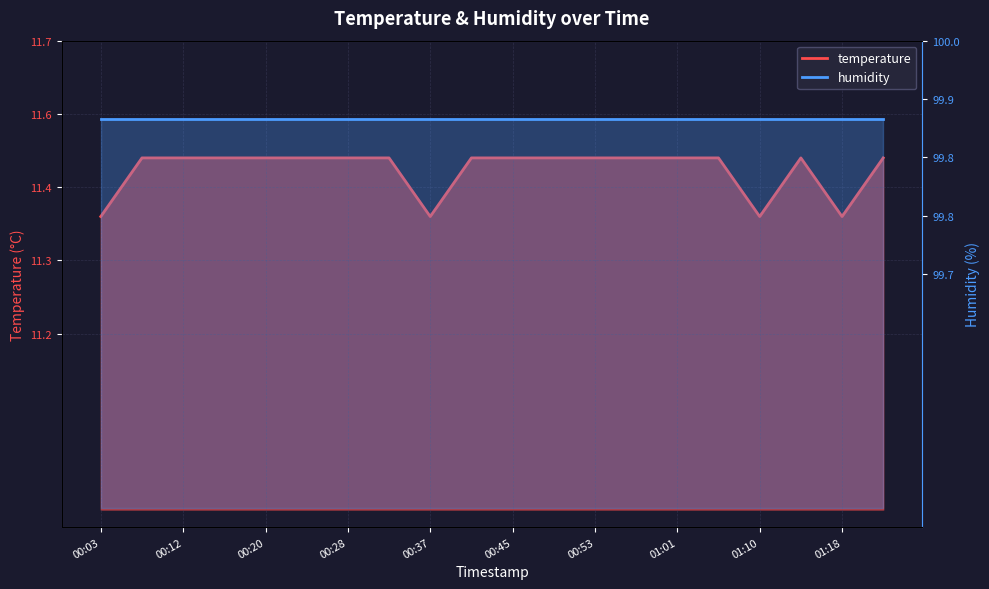

What is the change in value from 00:24 to 01:18?

-0.1